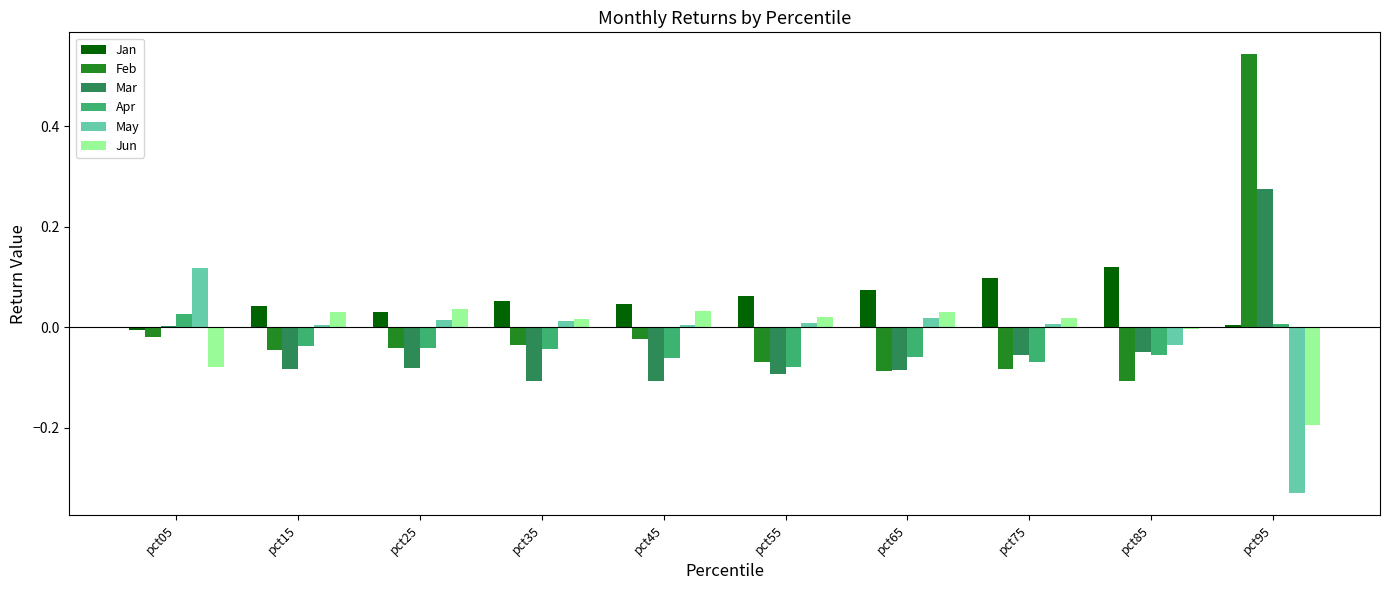

The Feb series shows 0.8 at pct95. True or false?

False